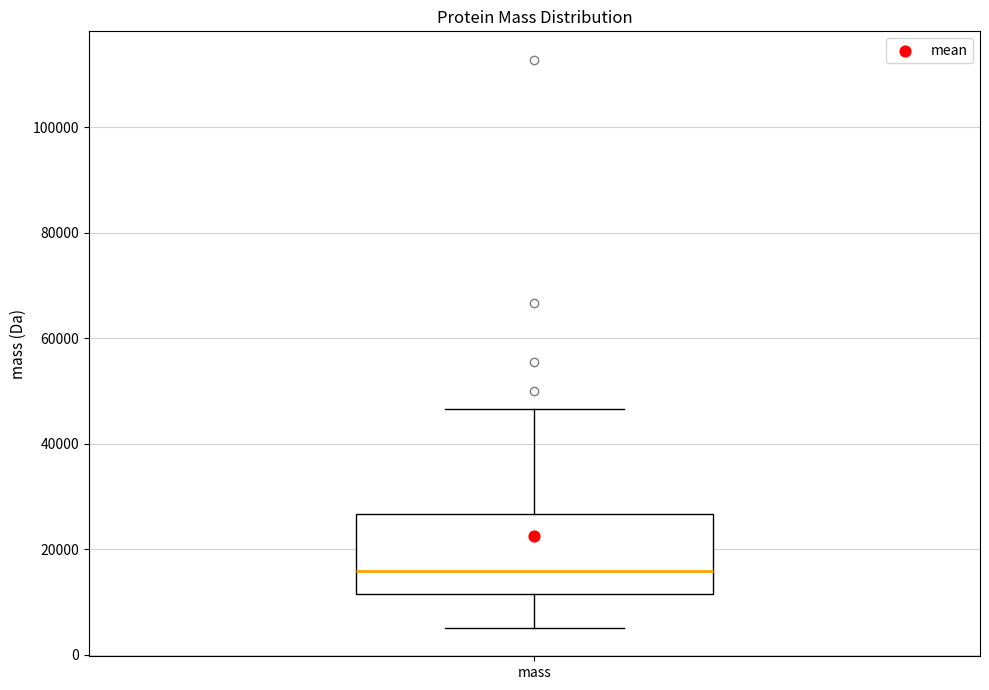

Transcribe this box plot: give where the median line is, the range the box spans, and where the two whiskers end, as read against the y-axis. The values are not printed on the chart, so give them approximately, as read against the axis.

median 16000, box 12000 to 26000, whiskers 6000 to 46000